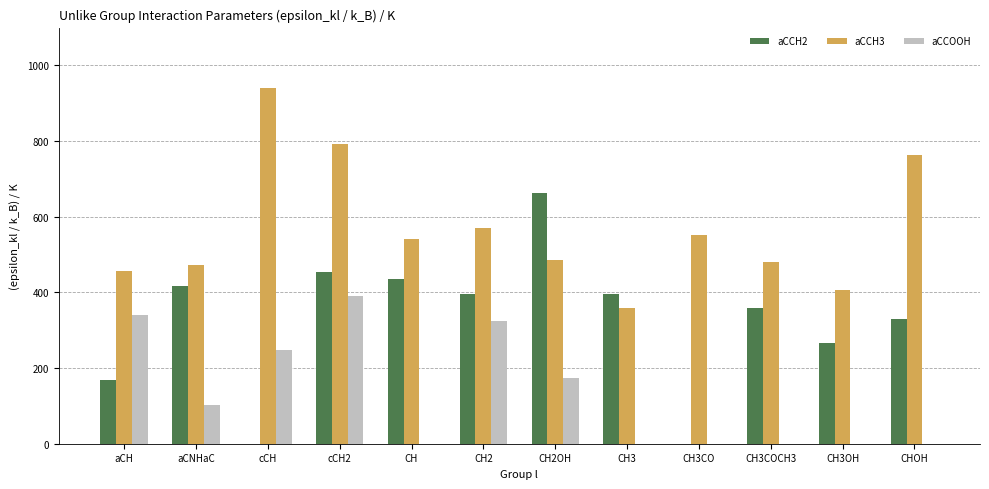

What value does the aCCOOH series have at aCH?

340.7